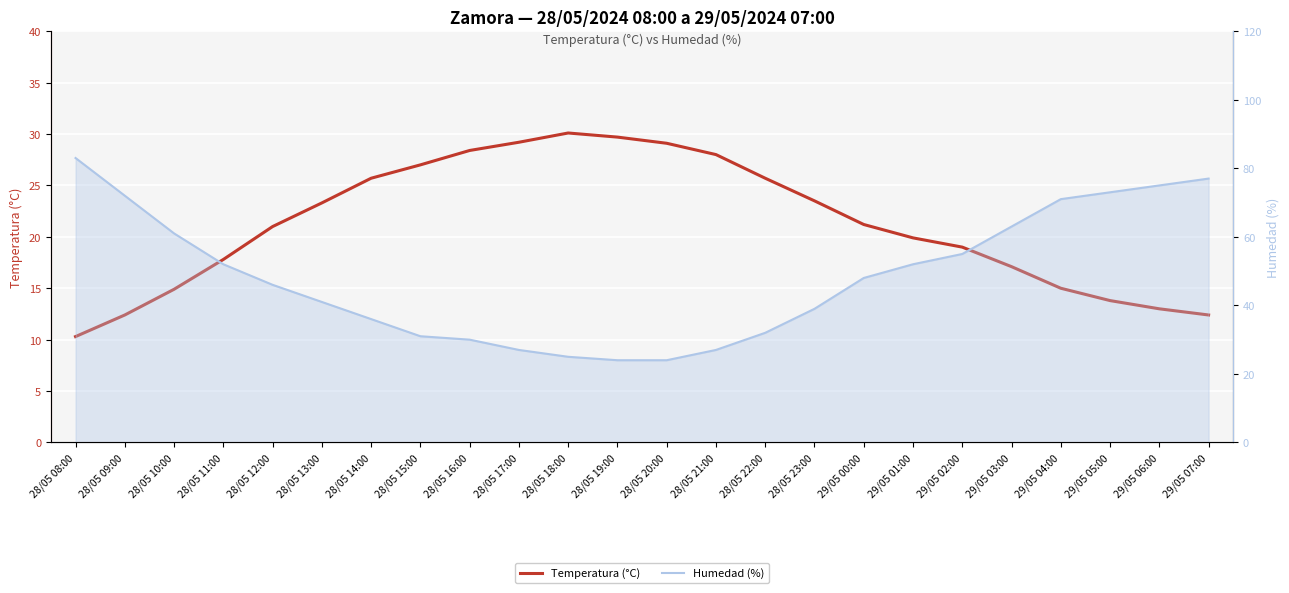

How many values in the Temperatura (°C) series are below 21?

11